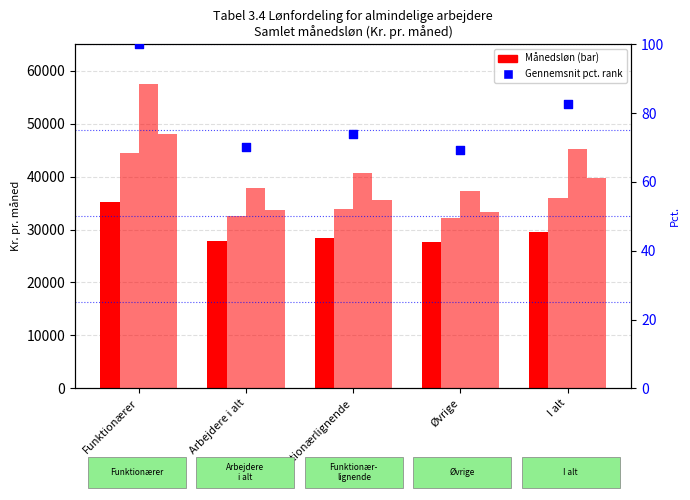

What is the total value across all series at Funktionærlignende?

138908.1